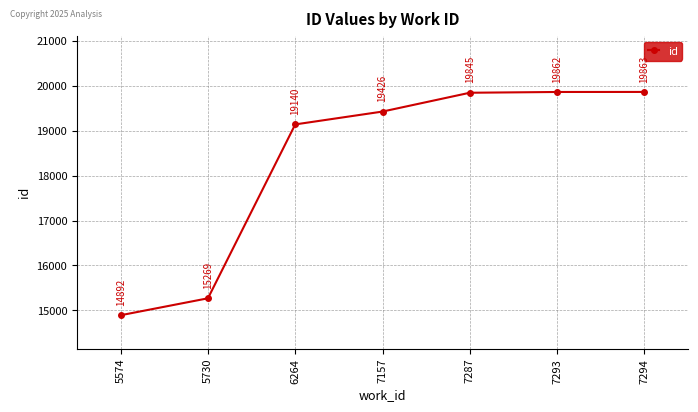

Is it true that the value at 7293 is 28568?

False